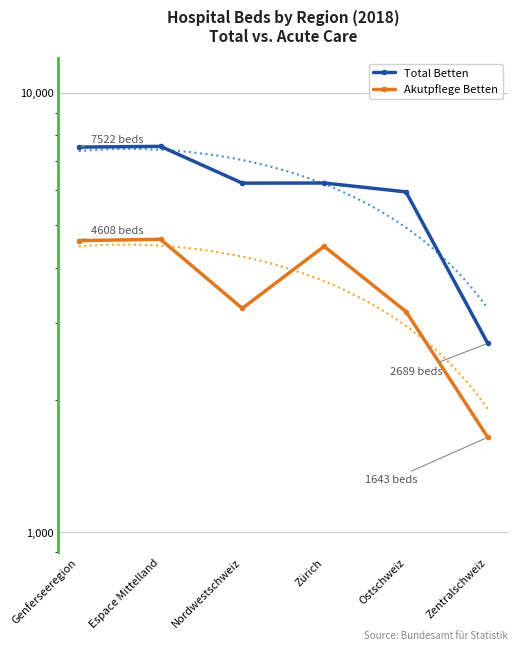

What is the label of the 4th point from the right?

Nordwestschweiz